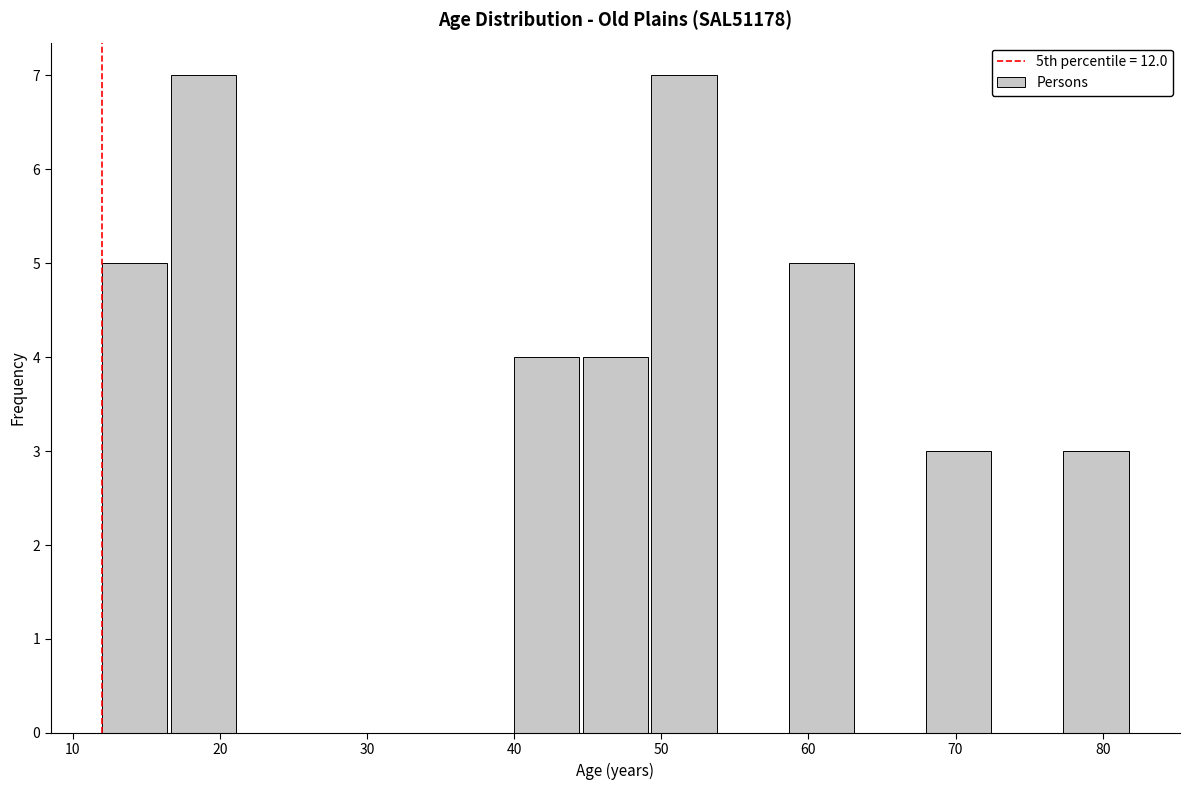

Reading left to right, transcribe this chart: for each bar, give the range it covers on the x-axis and its height. Neither the bar edges nor the heights are printed on the chart, so give them approximately, as read against the axes.

12 to 17: 5
17 to 21: 7
21 to 26: 0
26 to 31: 0
31 to 35: 0
35 to 40: 0
40 to 45: 4
45 to 49: 4
49 to 54: 7
54 to 59: 0
59 to 63: 5
63 to 68: 0
68 to 73: 3
73 to 77: 0
77 to 82: 3